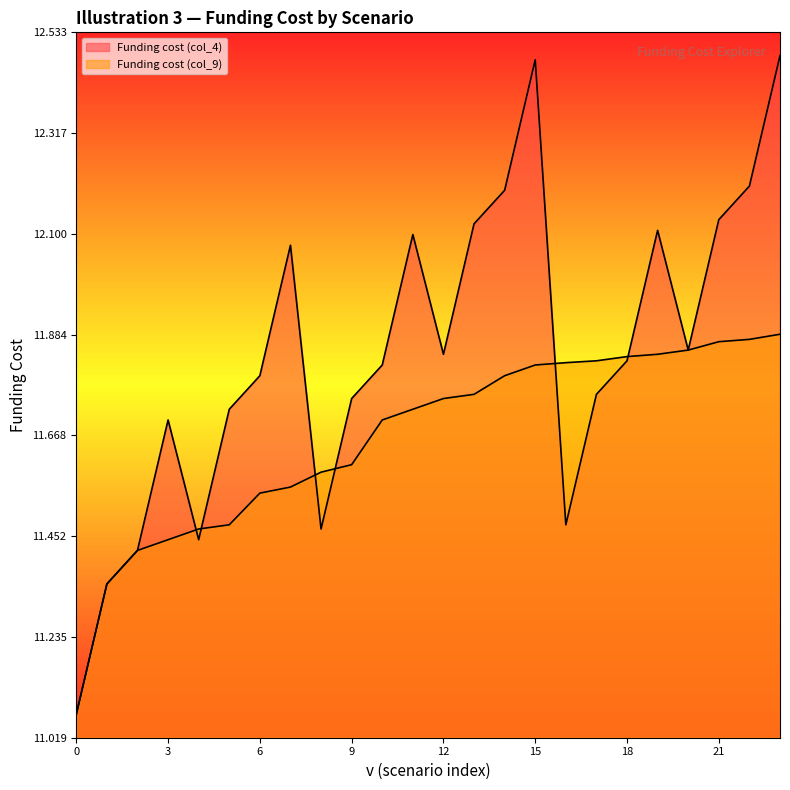

Reading left to right, extract all data points from this chart.

Funding cost (col_4): 0=11.1	1=11.3	2=11.4	3=11.7	4=11.4	5=11.7	6=11.8	7=12.1	8=11.5	9=11.7	10=11.8	11=12.1	12=11.8	13=12.1	14=12.2	15=12.5	16=11.5	17=11.8	18=11.8	19=12.1	20=11.9	21=12.1	22=12.2	23=12.5
Funding cost (col_9): 0=11.1	1=11.3	2=11.4	3=11.4	4=11.5	5=11.5	6=11.5	7=11.6	8=11.6	9=11.6	10=11.7	11=11.7	12=11.7	13=11.8	14=11.8	15=11.8	16=11.8	17=11.8	18=11.8	19=11.8	20=11.9	21=11.9	22=11.9	23=11.9